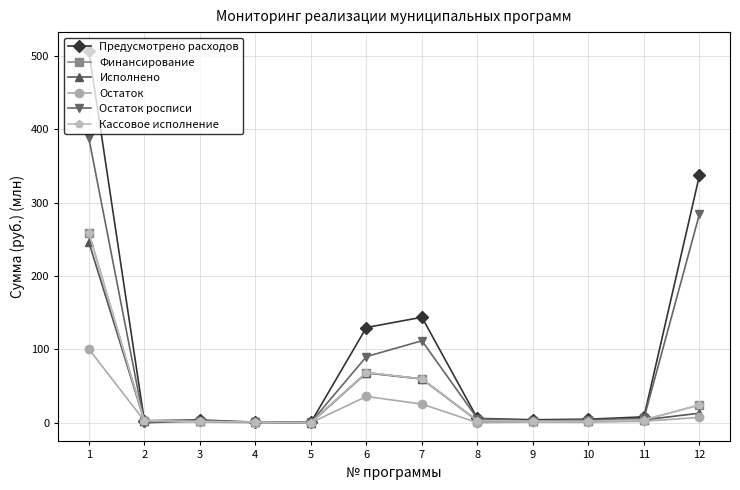

The Предусмотрено расходов series shows 8.2 at 10. True or false?

False